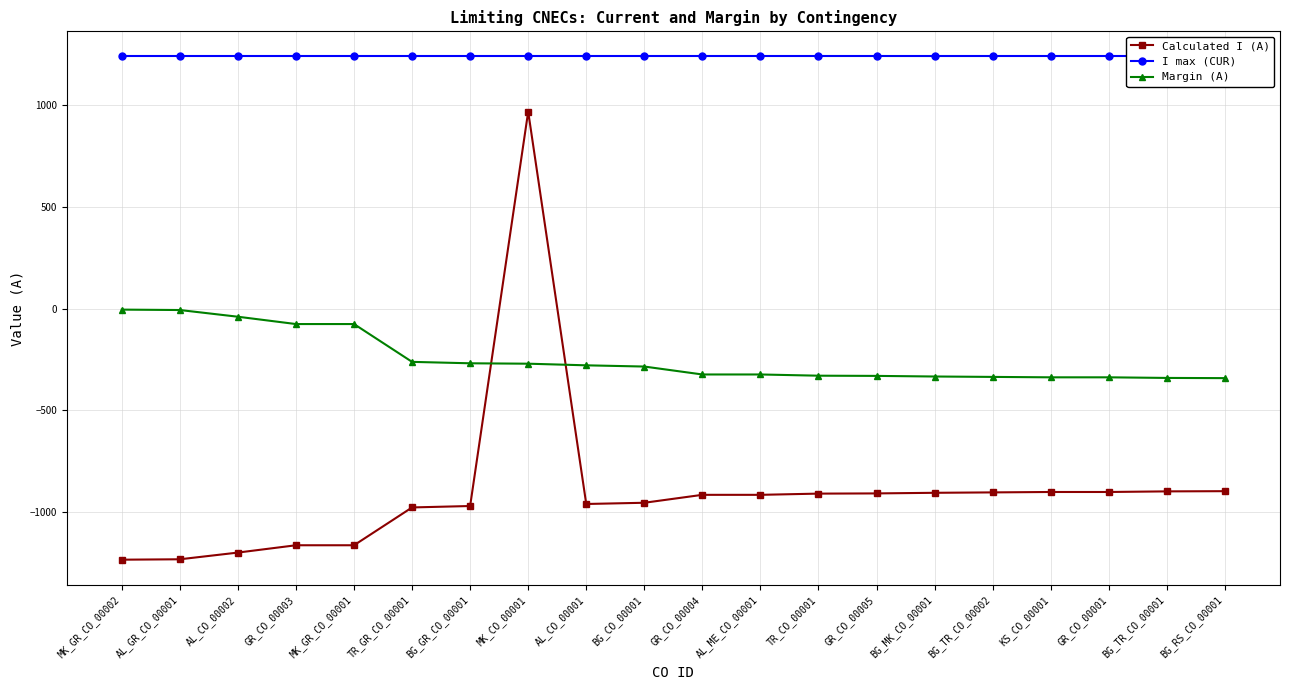

What is the average value of the I max (CUR) series?

1240